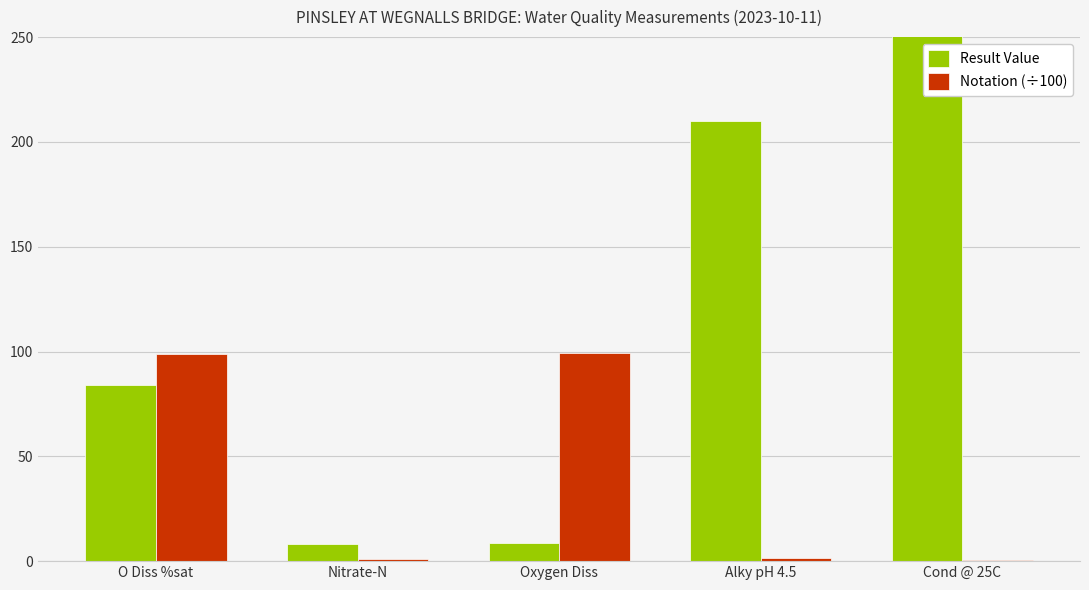

What is the average value of the Result Value series?

175.0